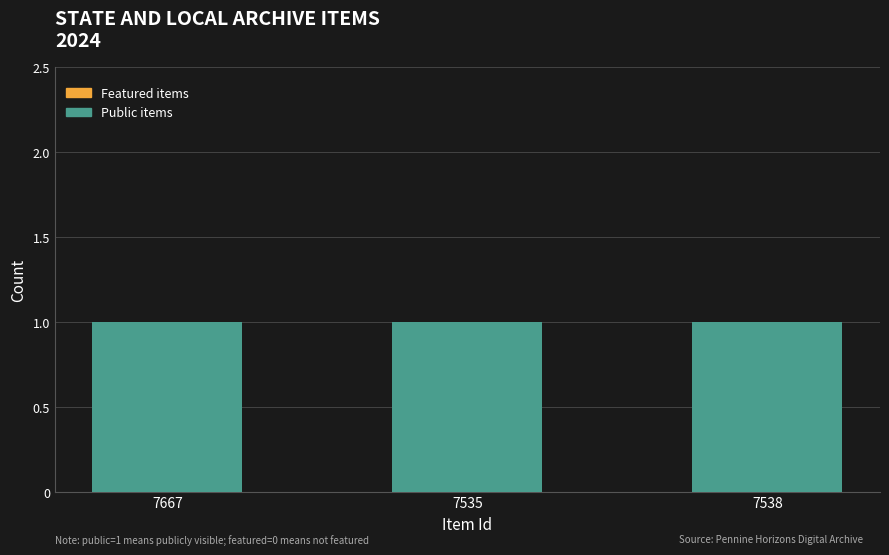

Which series has the largest range (max minus min)?

Public items